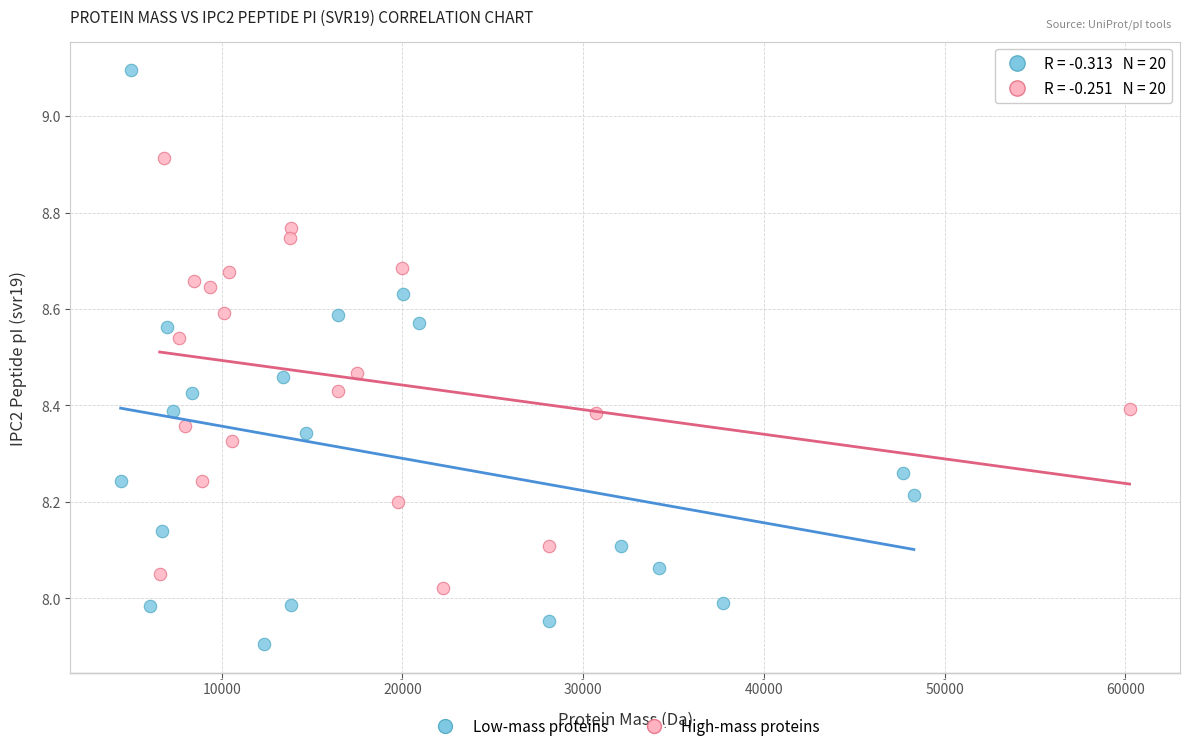

Which series has the widest spread of Y values?

Low-mass proteins